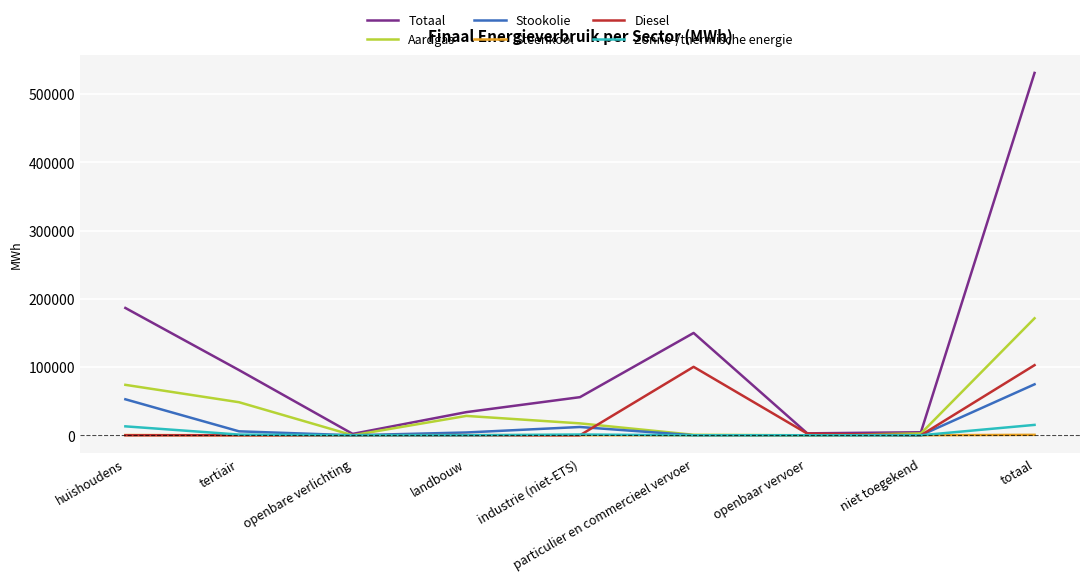

The Diesel series shows -47651.2 at tertiair. True or false?

False